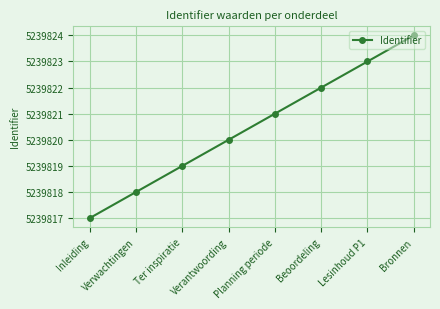

Reading right to left, transcribe all the data shown in this chart.

5239824	5239823	5239822	5239821	5239820	5239819	5239818	5239817